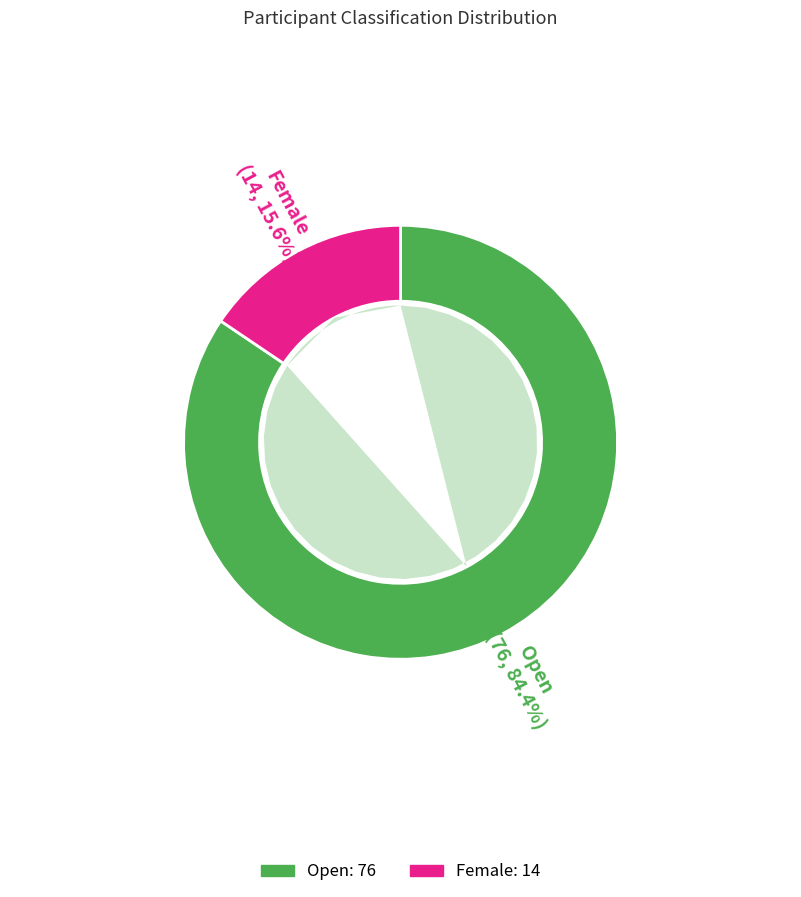

What is the ratio of the value at Open to the value at Female?

5.4